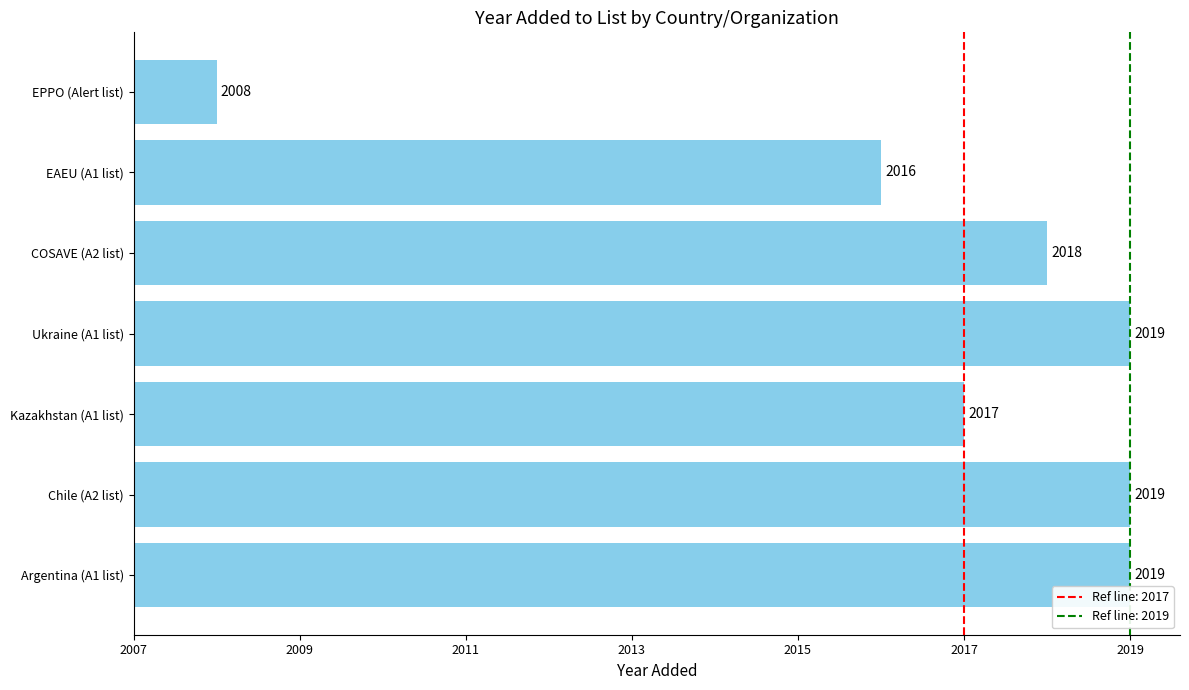

The value at Argentina (A1 list) is 6. True or false?

False